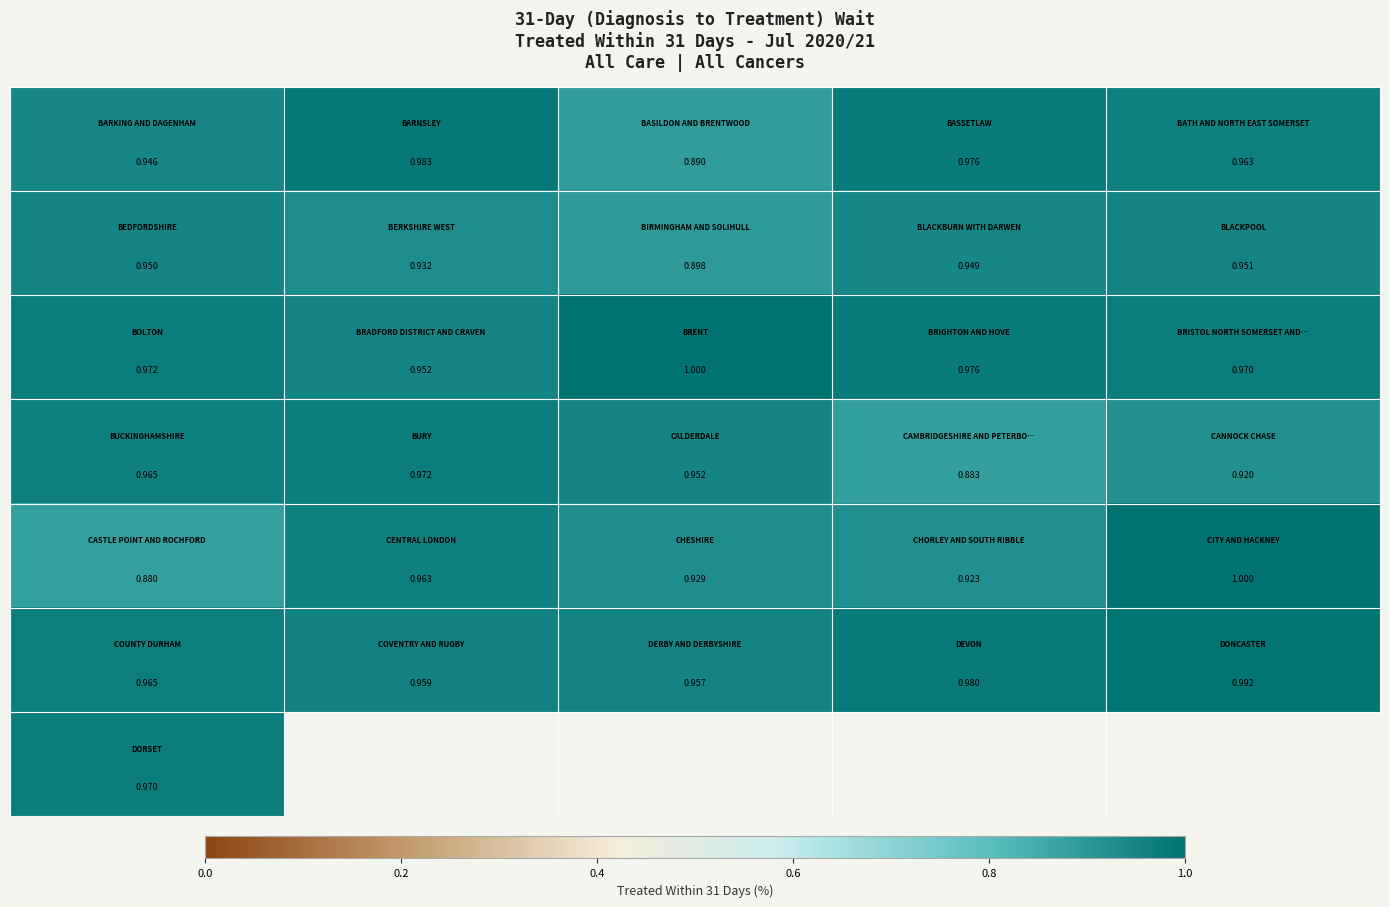

What is the maximum value shown in the chart?

1.0